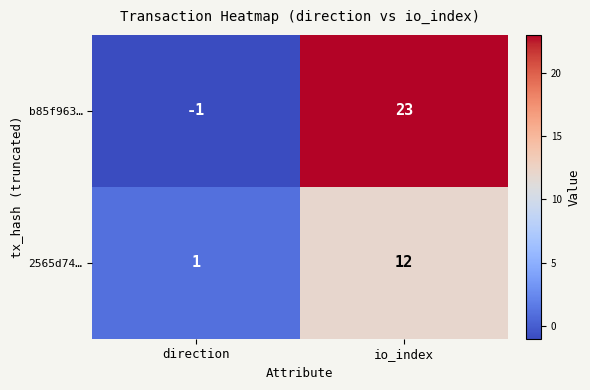

Which series has the largest range (max minus min)?

b85f963…